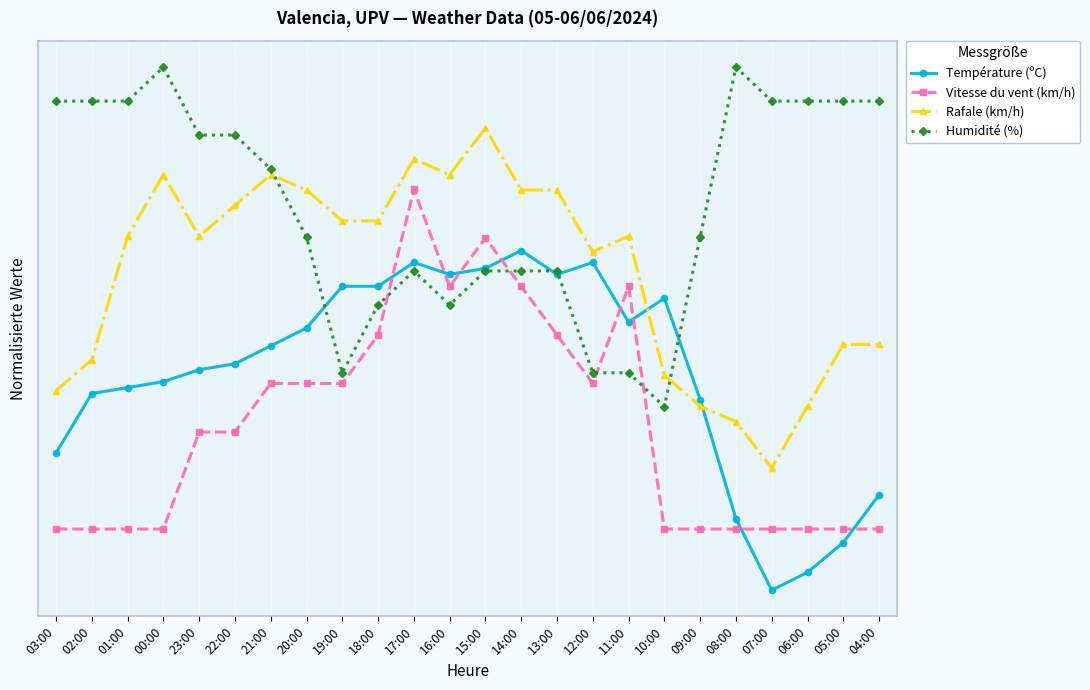

What are all the series names shown in the legend?

Température (ºC), Vitesse du vent (km/h), Rafale (km/h), Humidité (%)